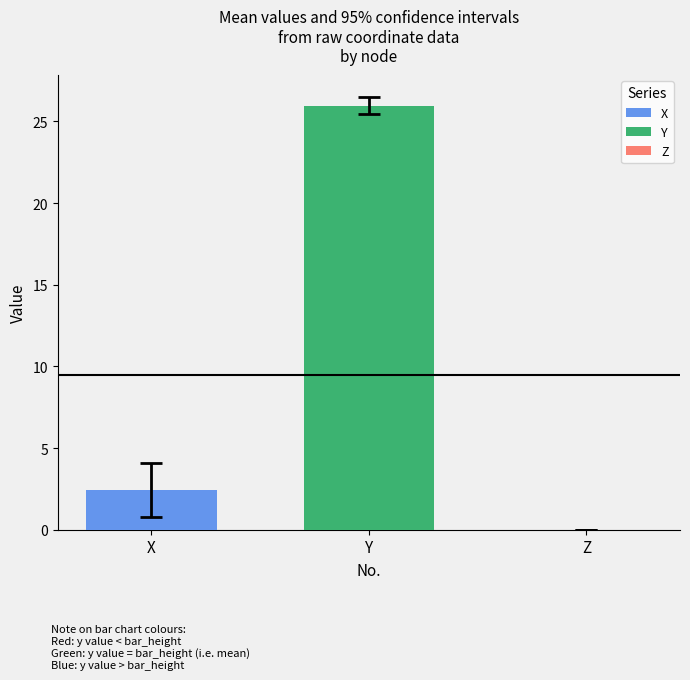

Which series has the widest spread of values?

X